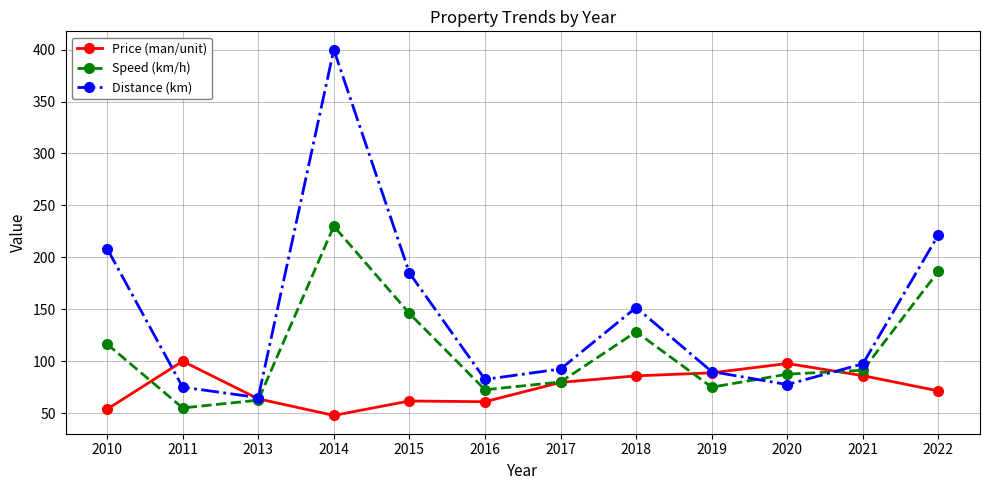

Which series has the largest total across all categories?

Distance (km)